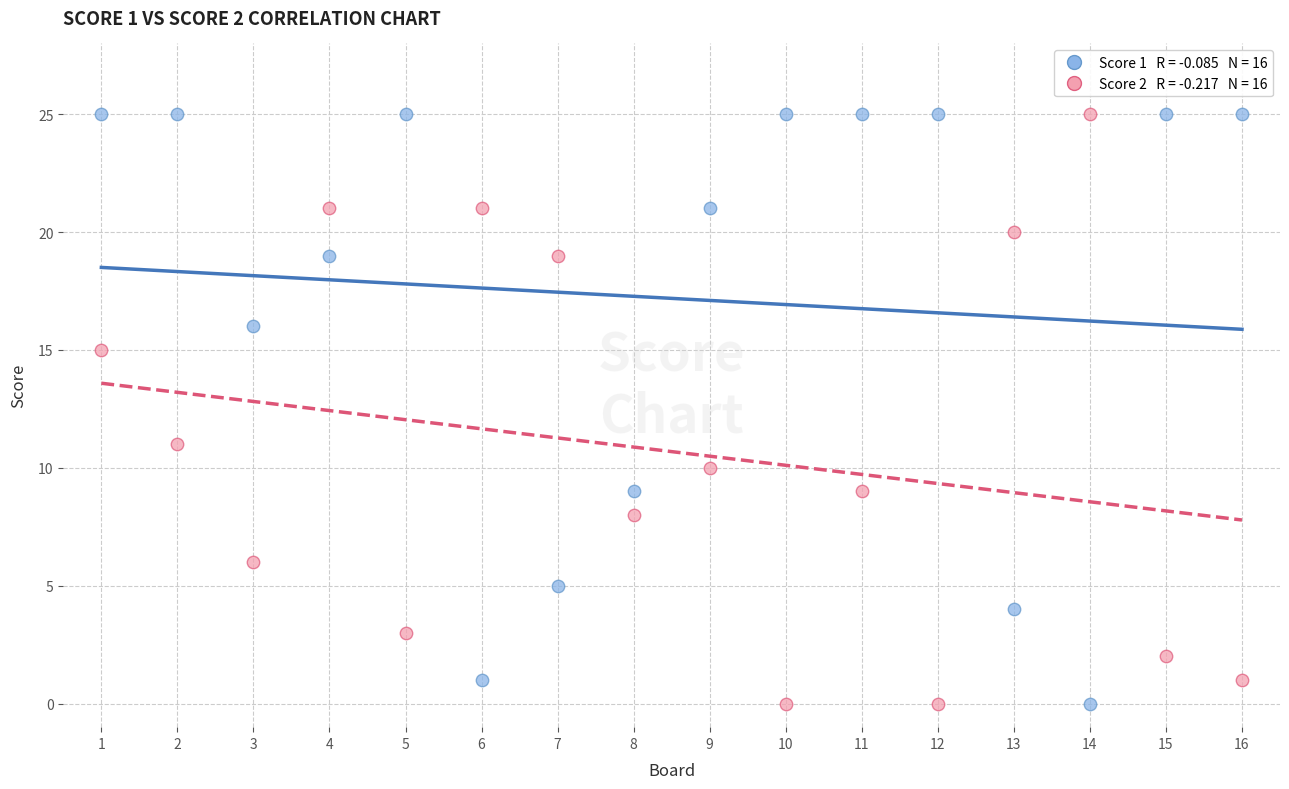

Across all series, what Y value is closest to 12?

11